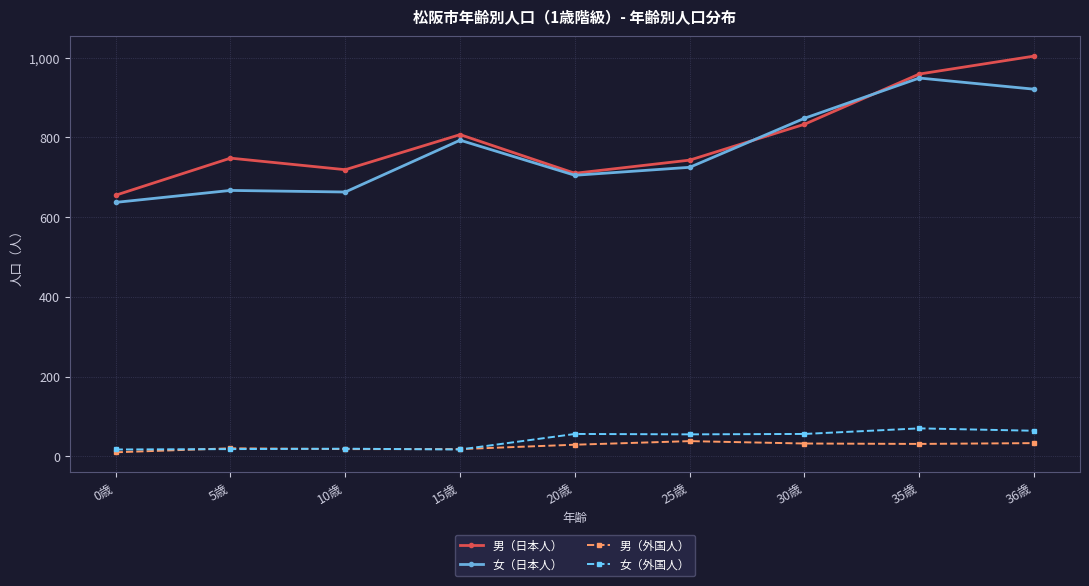

Count the number of categories in the chart.

9